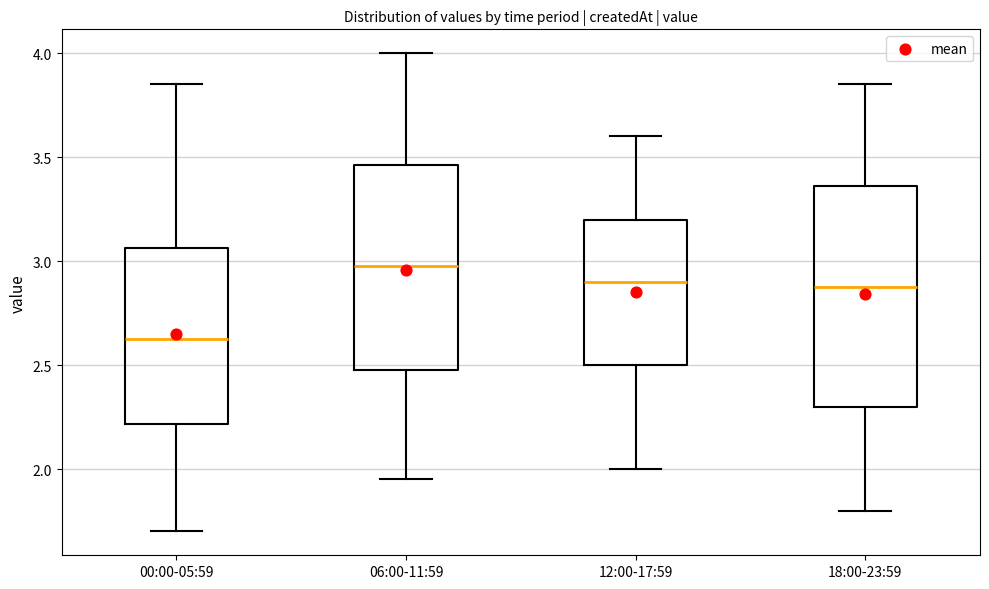

Reading left to right, transcribe this box plot: for each box, give where its median line is, the range the box spans, and where its two whiskers end, as read against the y-axis. The values are not printed on the chart, so give them approximately, as read against the axis.

00:00-05:59: median 2.65, box 2.20 to 3.05, whiskers 1.70 to 3.85
06:00-11:59: median 3.00, box 2.50 to 3.45, whiskers 1.95 to 4.00
12:00-17:59: median 2.90, box 2.50 to 3.20, whiskers 2.00 to 3.60
18:00-23:59: median 2.90, box 2.30 to 3.35, whiskers 1.80 to 3.85